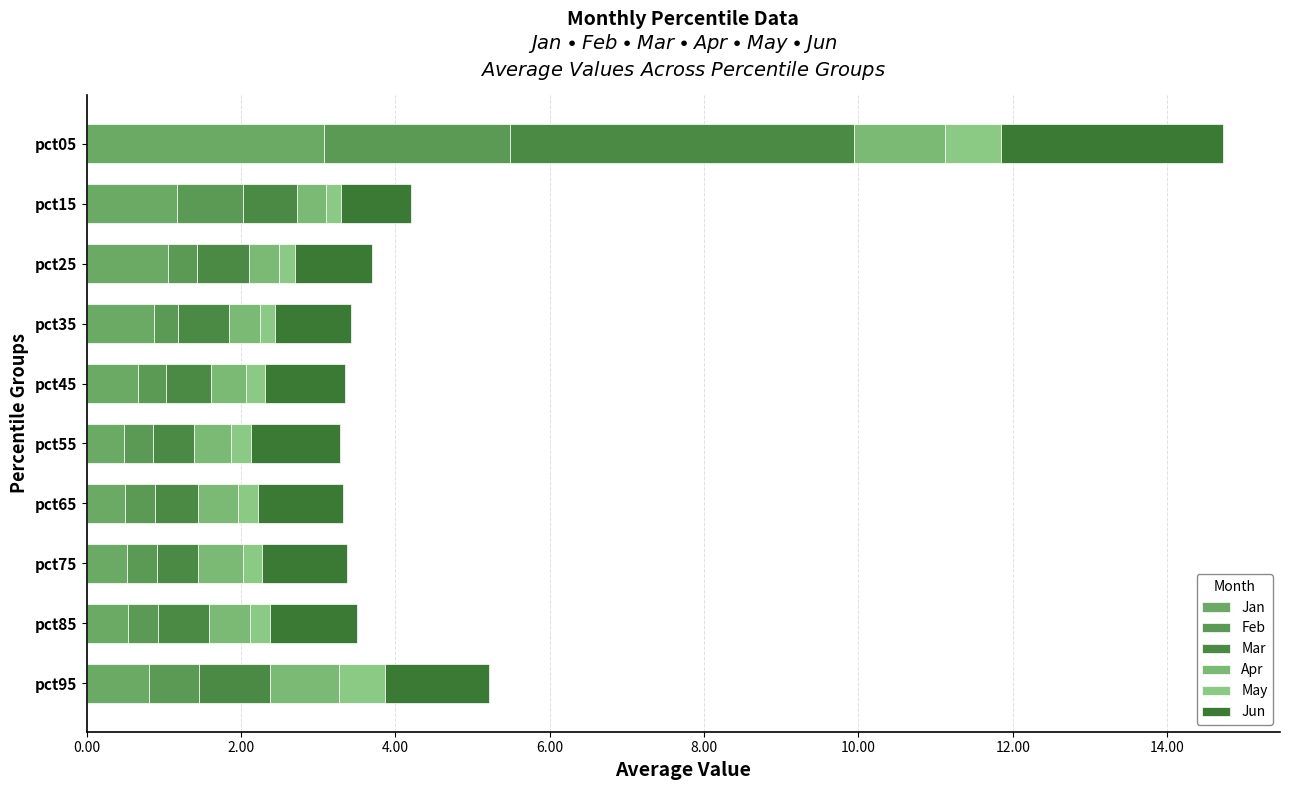

Reading right to left, what are all the values shown in this chart?

Jan: 0.8	0.5	0.5	0.5	0.5	0.7	0.9	1.1	1.2	3.1
Feb: 0.7	0.4	0.4	0.4	0.4	0.4	0.3	0.4	0.9	2.4
Mar: 0.9	0.7	0.5	0.5	0.5	0.6	0.7	0.7	0.7	4.5
Apr: 0.9	0.5	0.6	0.5	0.5	0.4	0.4	0.4	0.4	1.2
May: 0.6	0.3	0.2	0.3	0.3	0.2	0.2	0.2	0.2	0.7
Jun: 1.3	1.1	1.1	1.1	1.1	1.0	1.0	1.0	0.9	2.9